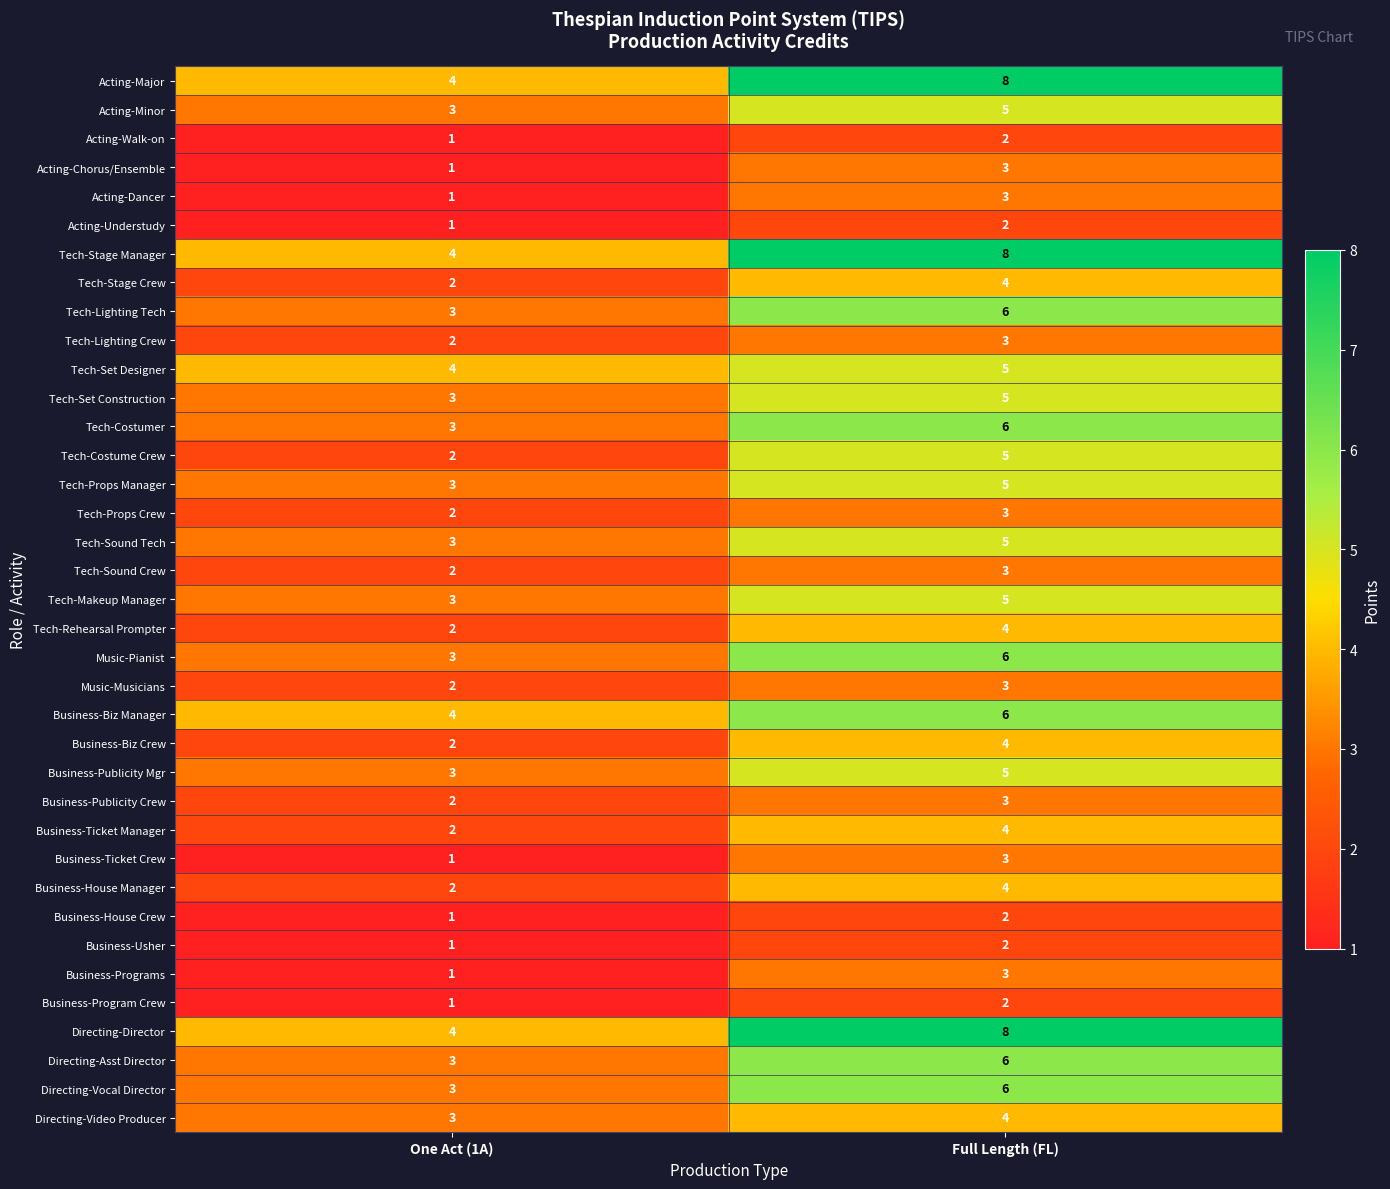

What is the greatest value displayed?

8